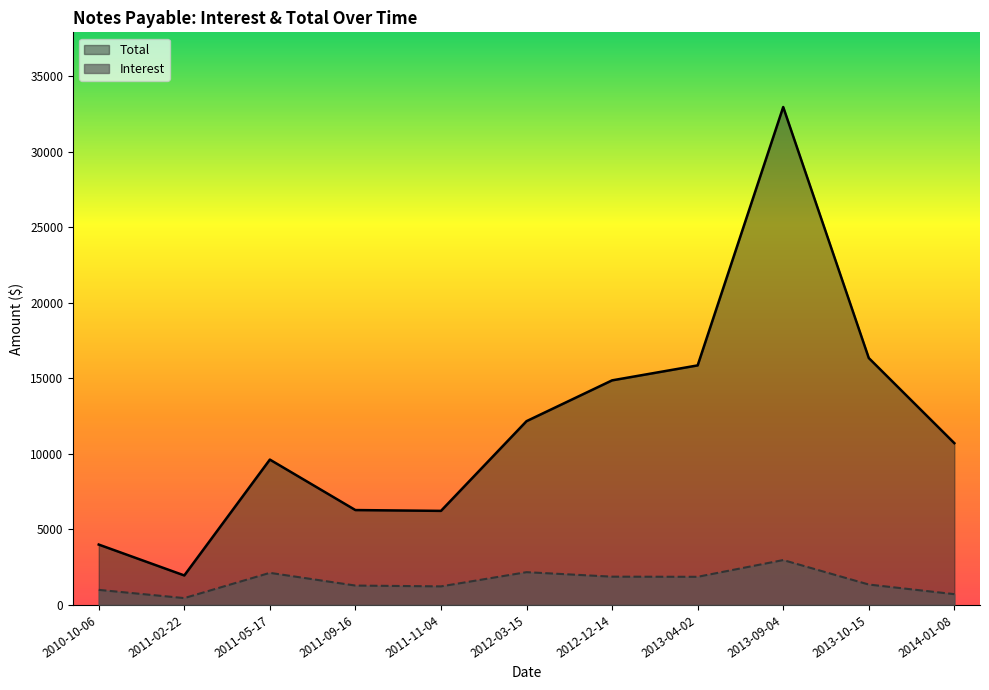

What is the lowest value of the Total series?

1953